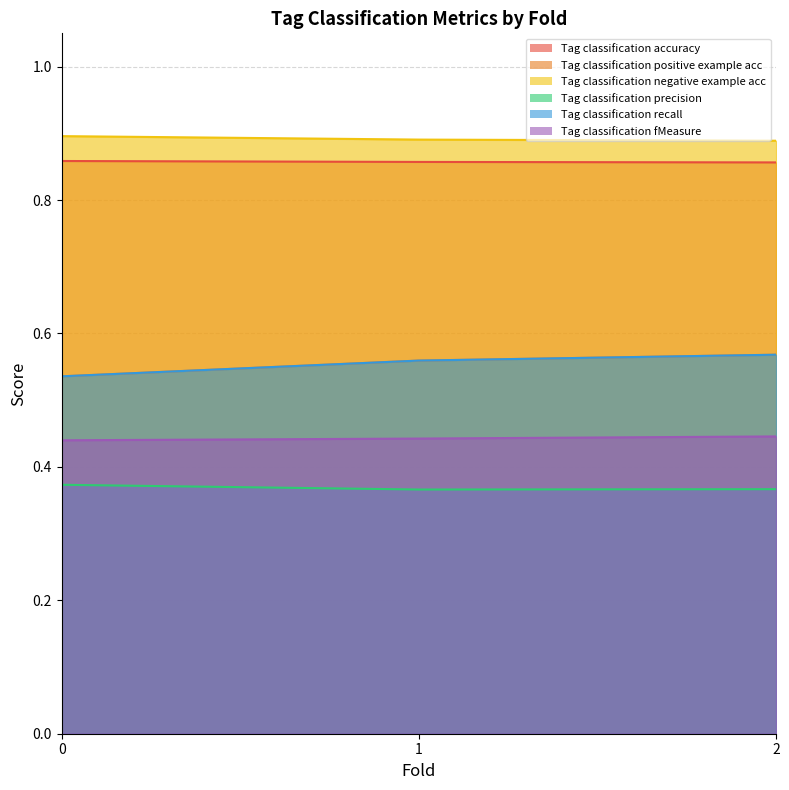

How many Tag classification positive example acc values are between 0 and 1?

3